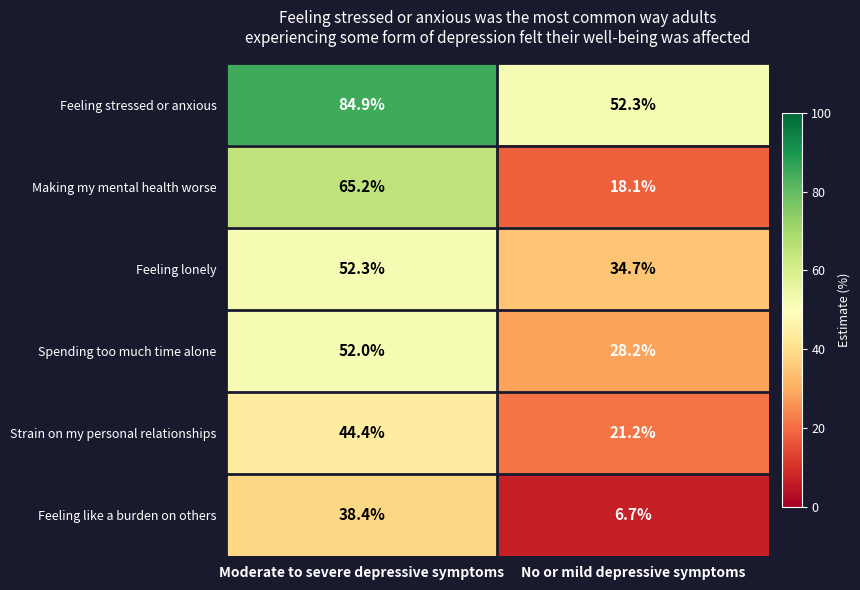

At No or mild depressive symptoms, list the series in order from largest to smallest.

Feeling stressed or anxious, Feeling lonely, Spending too much time alone, Strain on my personal relationships, Making my mental health worse, Feeling like a burden on others